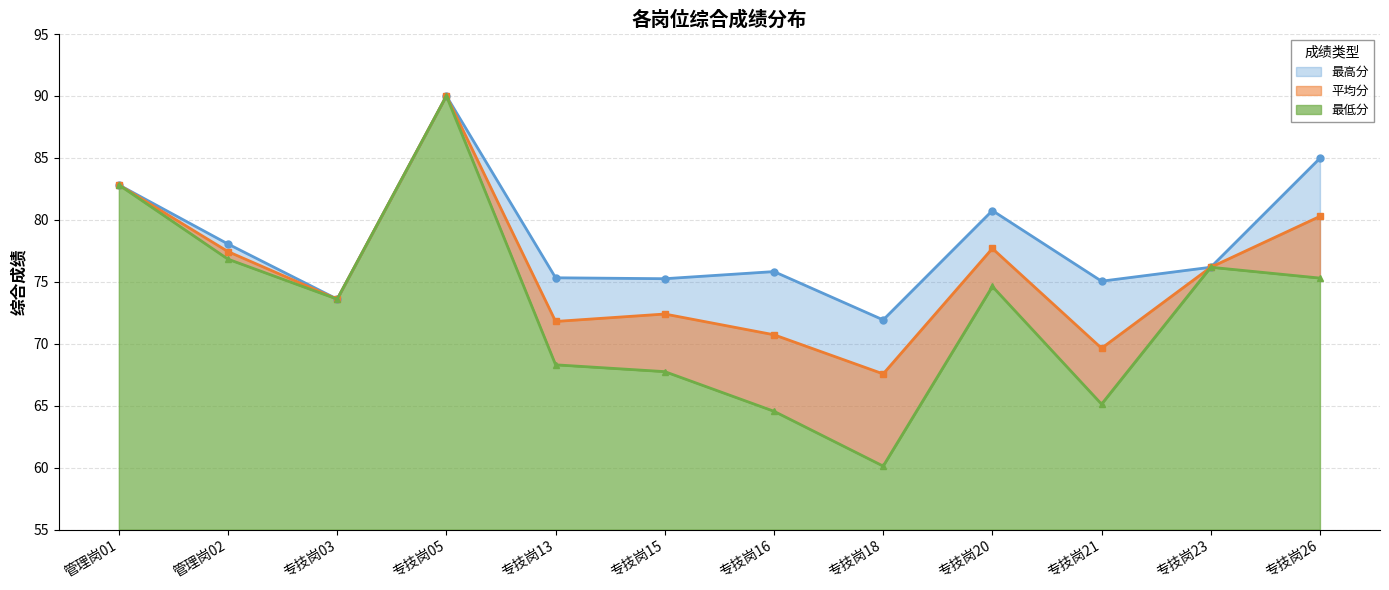

Is it true that 平均分 equals 123.1 at 专技岗20?

False